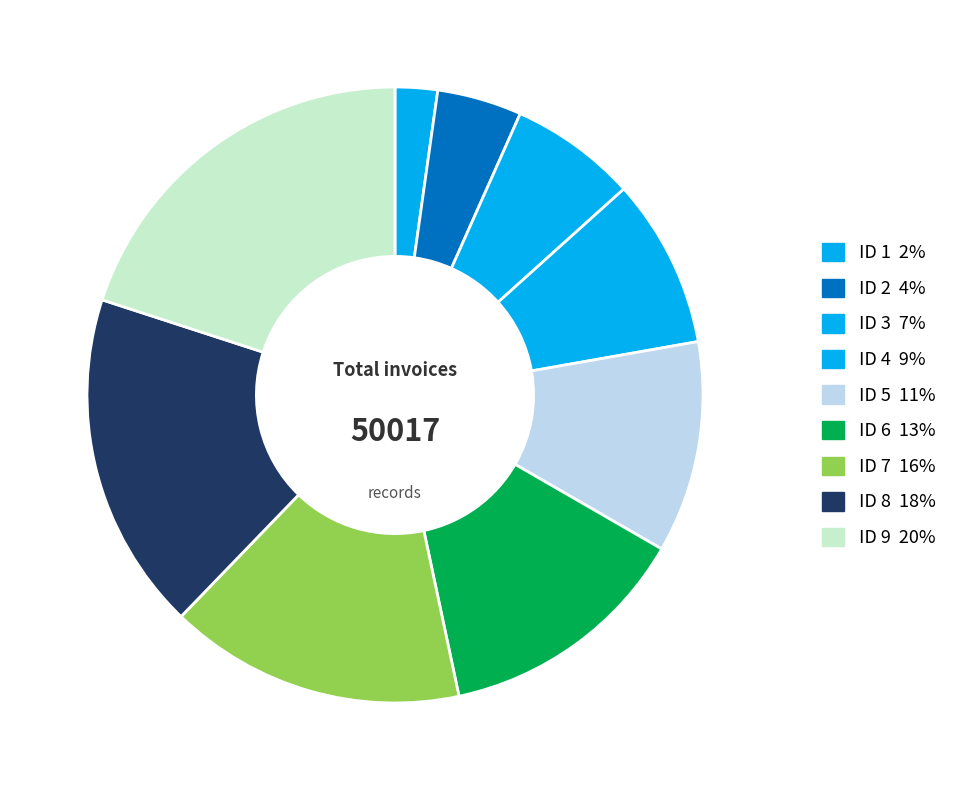

How many segments does this pie chart have?

9